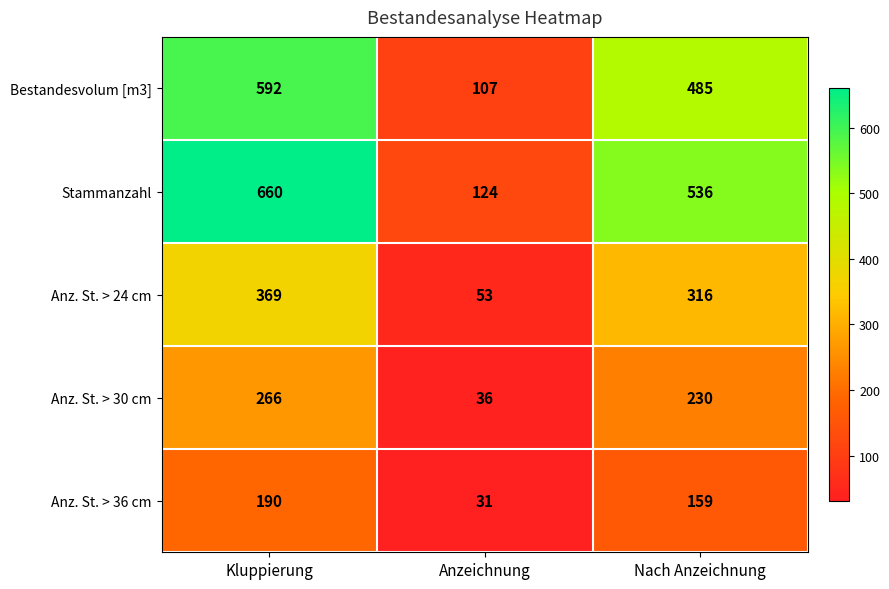

Between Kluppierung and Nach Anzeichnung, which series saw the biggest shift?

Stammanzahl